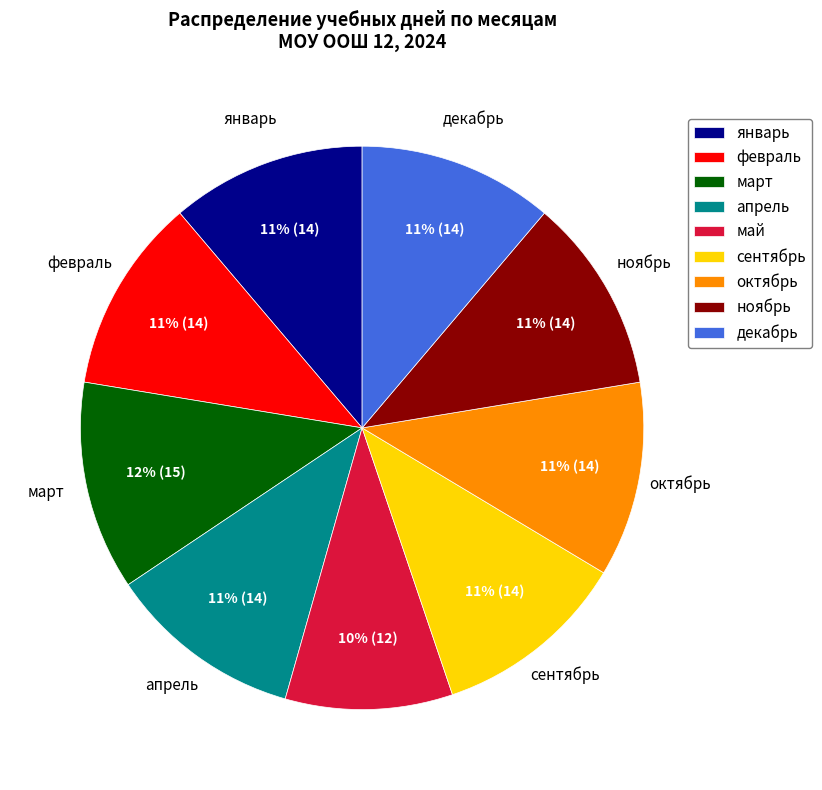

Is the sum of сентябрь and февраль greater than half?

No